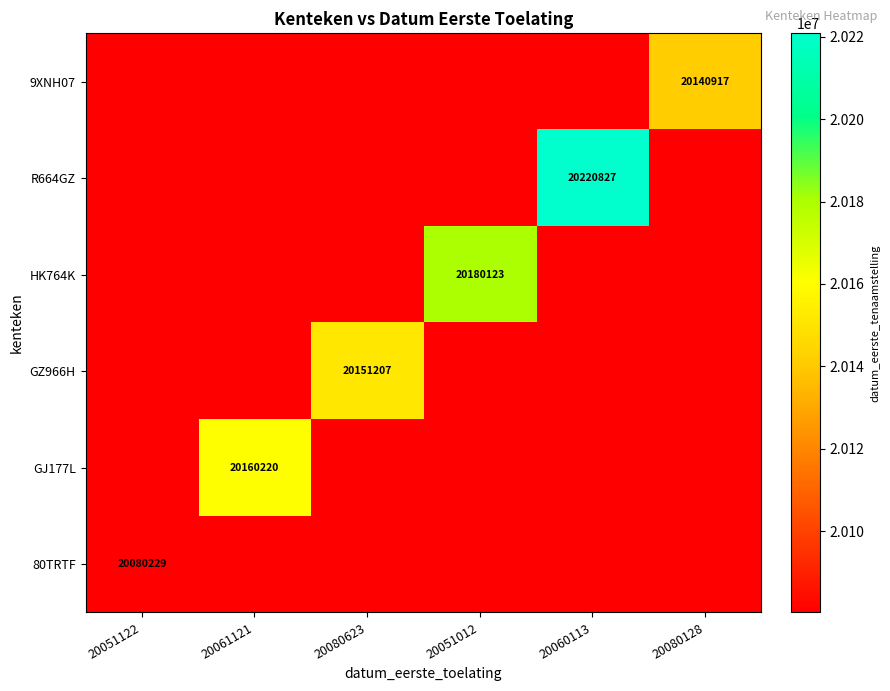

Is it true that R664GZ equals 20220827 at 20060113?

True